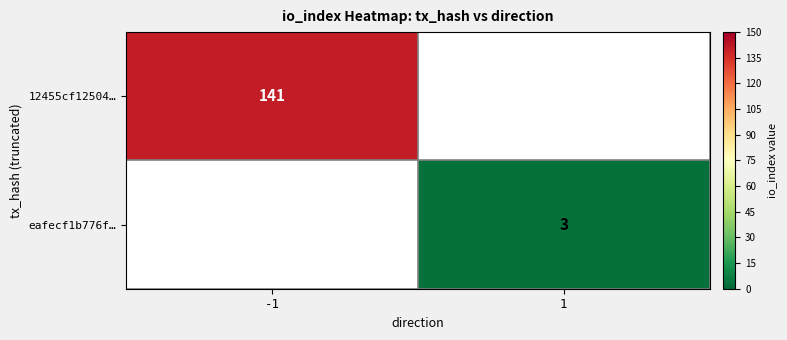

What is the total value across all series at 1?

3